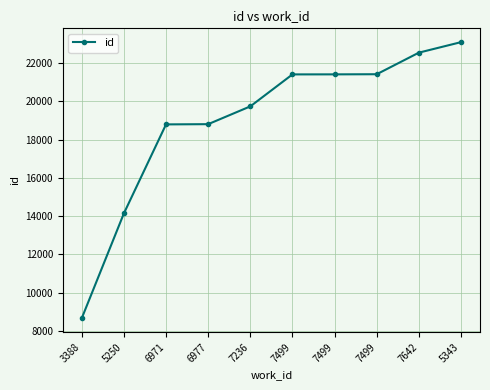

Rank the categories by value from lowest to highest.

3388, 5250, 6971, 6977, 7236, 7499, 7499, 7499, 7642, 5343